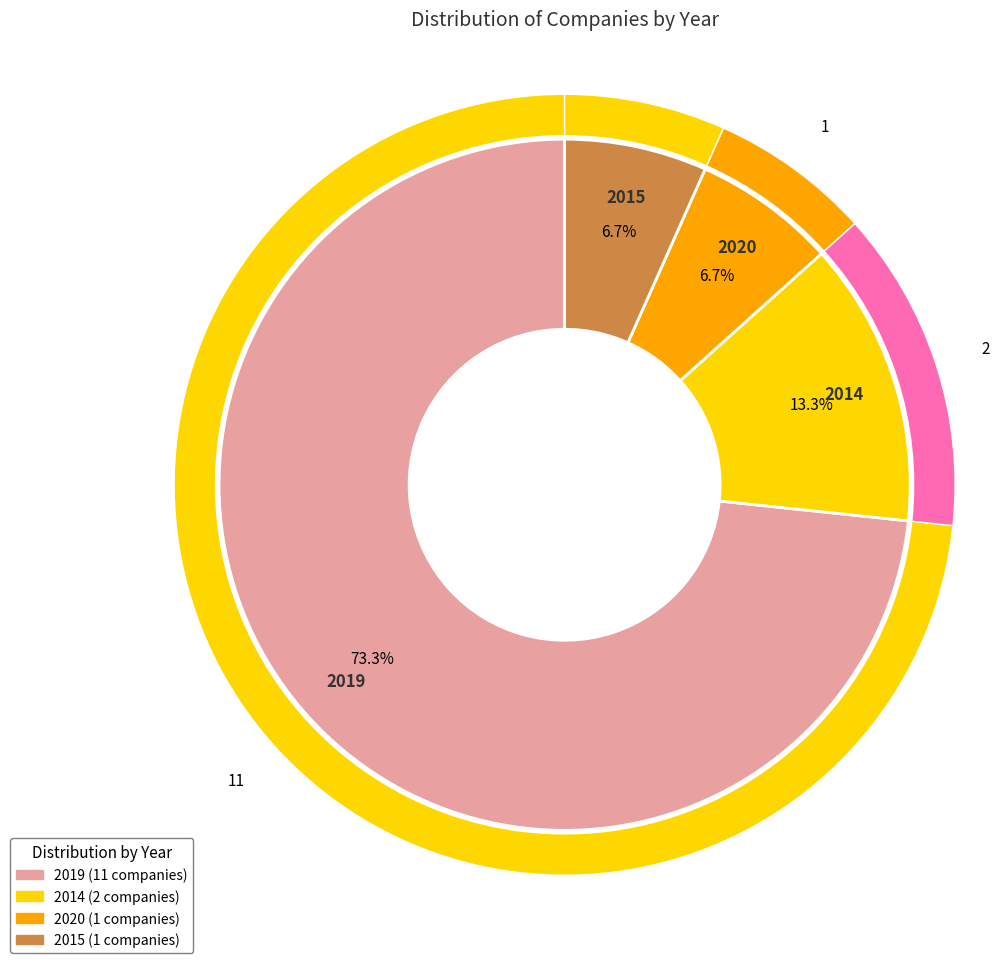

How much of the chart is everything except 2015?

93.3%